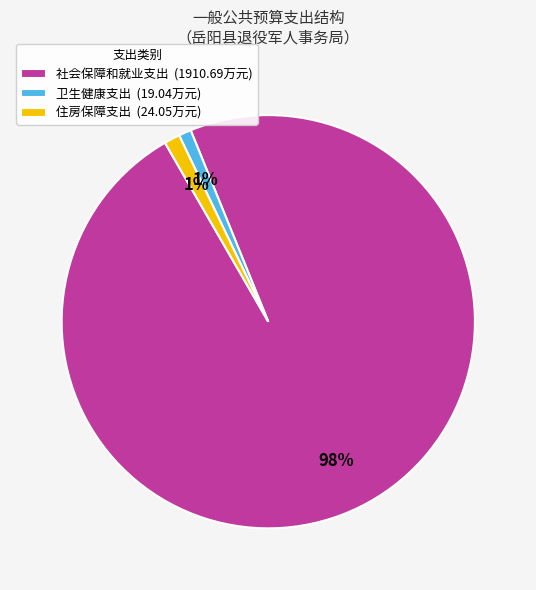

What is the majority slice?

社会保障和就业支出